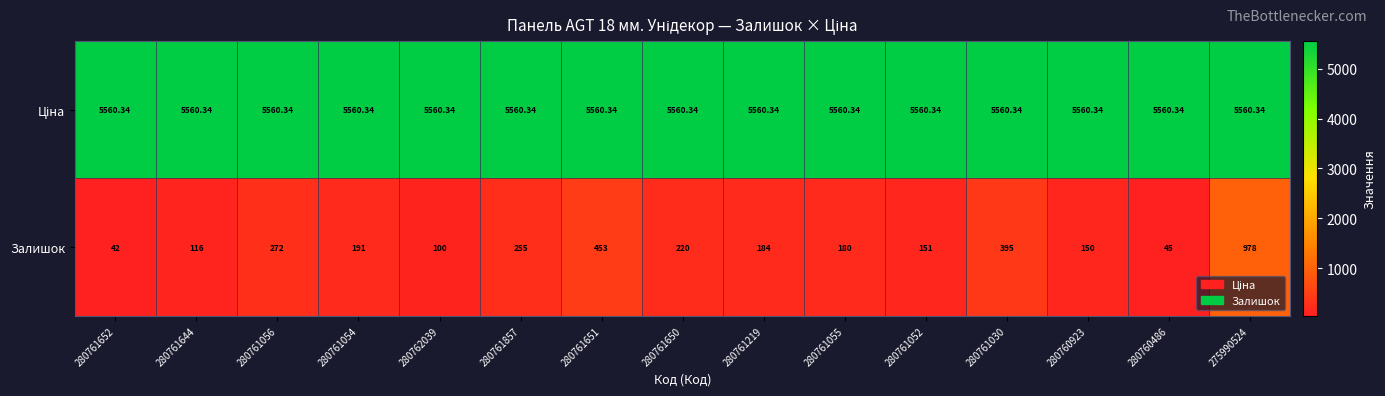

Which series changed the most between 280762039 and 280761052?

Залишок